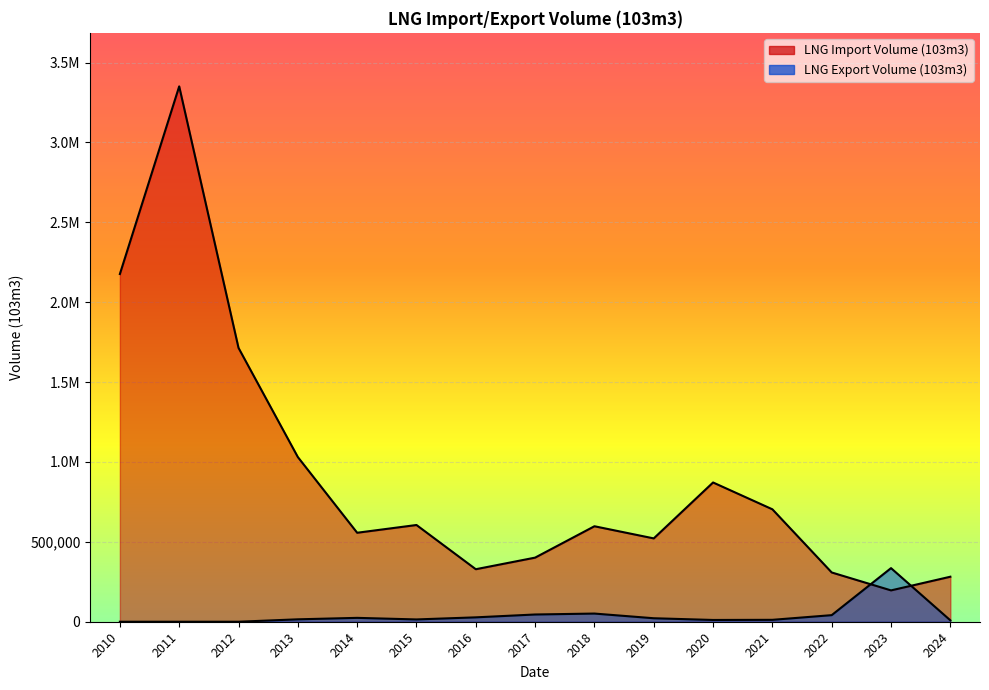

What is the difference between the highest and lowest values at 2011?

3350840.7